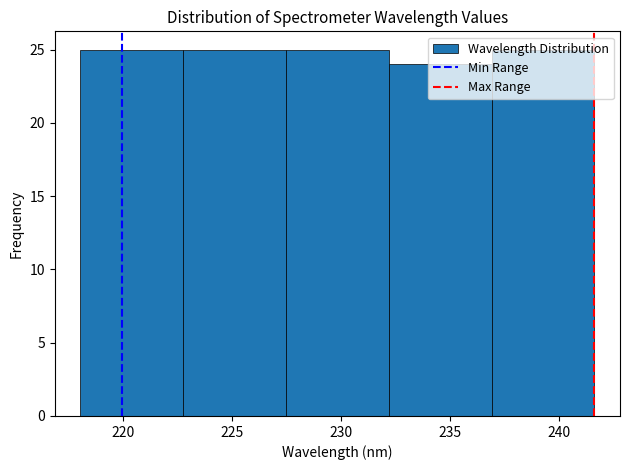

How tall is the bar that spans 218.0 to 223.0 on the x-axis? Neither the bar edges nor the heights are printed on the chart, so give them approximately, as read against the axes.

25